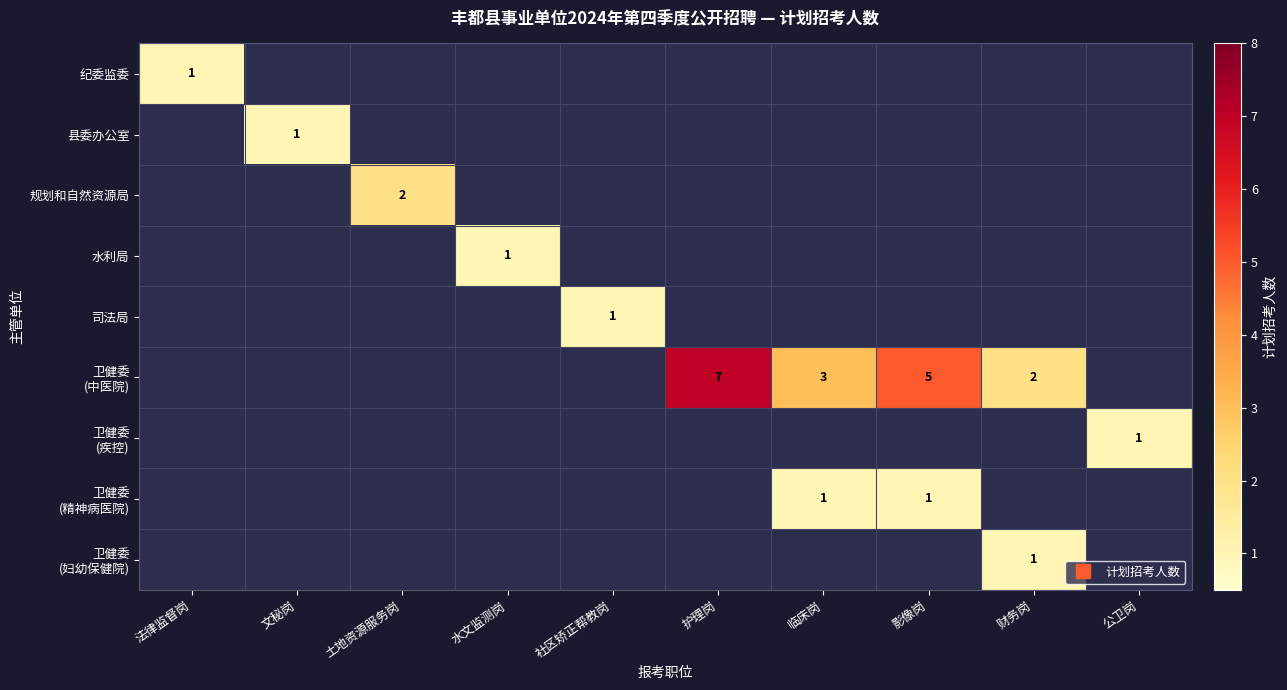

Rank the categories by 水利局 value from highest to lowest.

水文监测岗, 法律监督岗, 文秘岗, 土地资源服务岗, 社区矫正帮教岗, 护理岗, 临床岗, 影像岗, 财务岗, 公卫岗